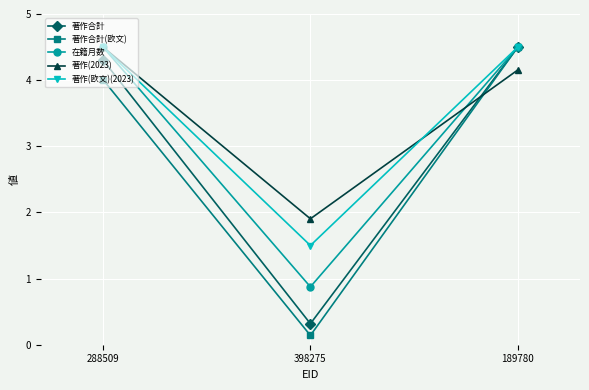

How many values in the 著作(2023) series are below 4?

1